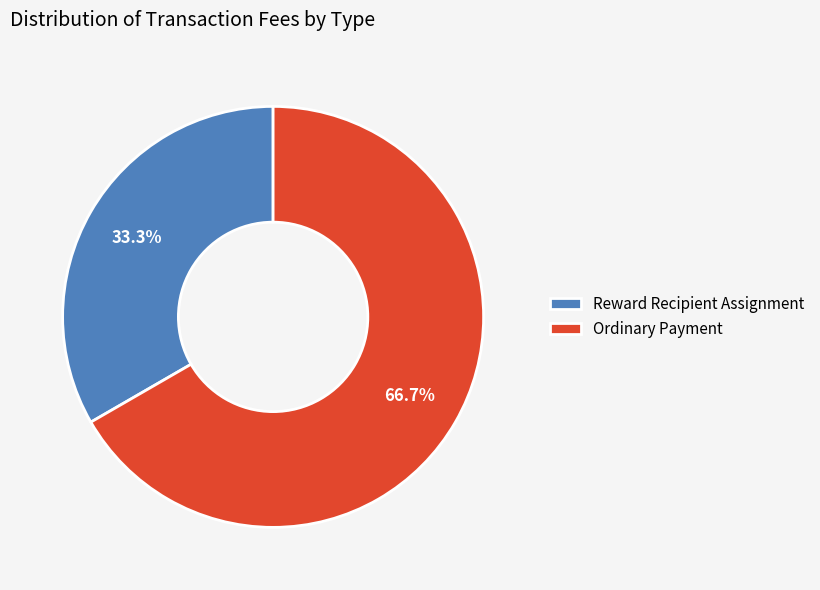

How many slices are in this pie chart?

2